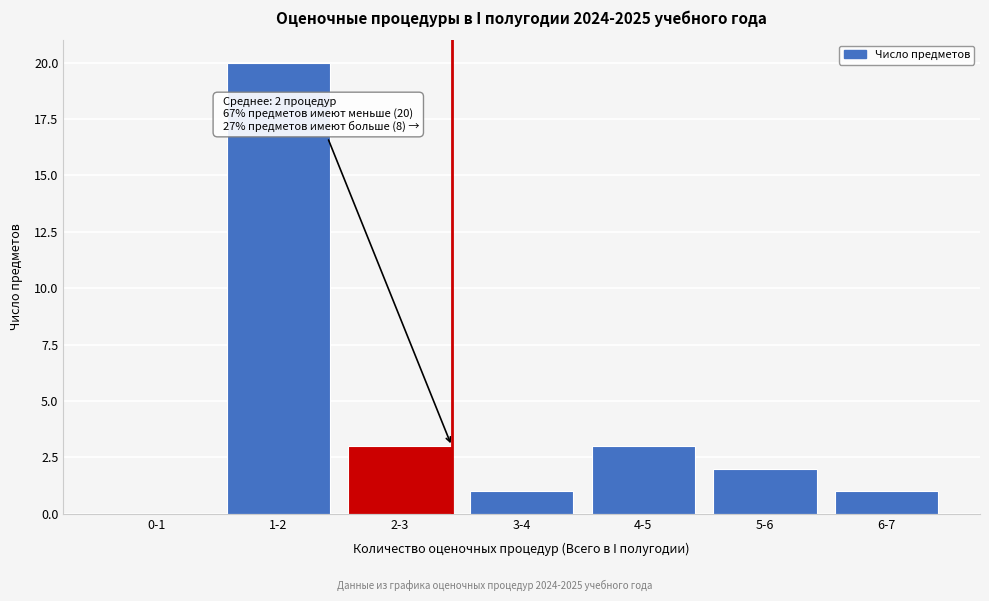

Reading right to left, transcribe all the data shown in this chart.

6-7=1	5-6=2	4-5=3	3-4=1	2-3=3	1-2=20	0-1=0